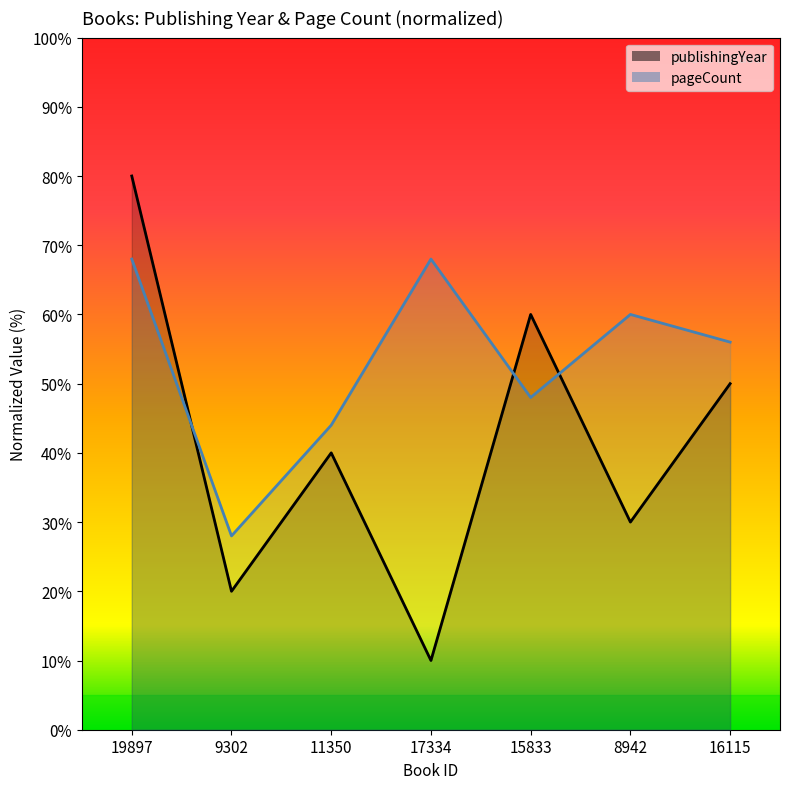

Where is publishingYear nearest to the value 45?

11350